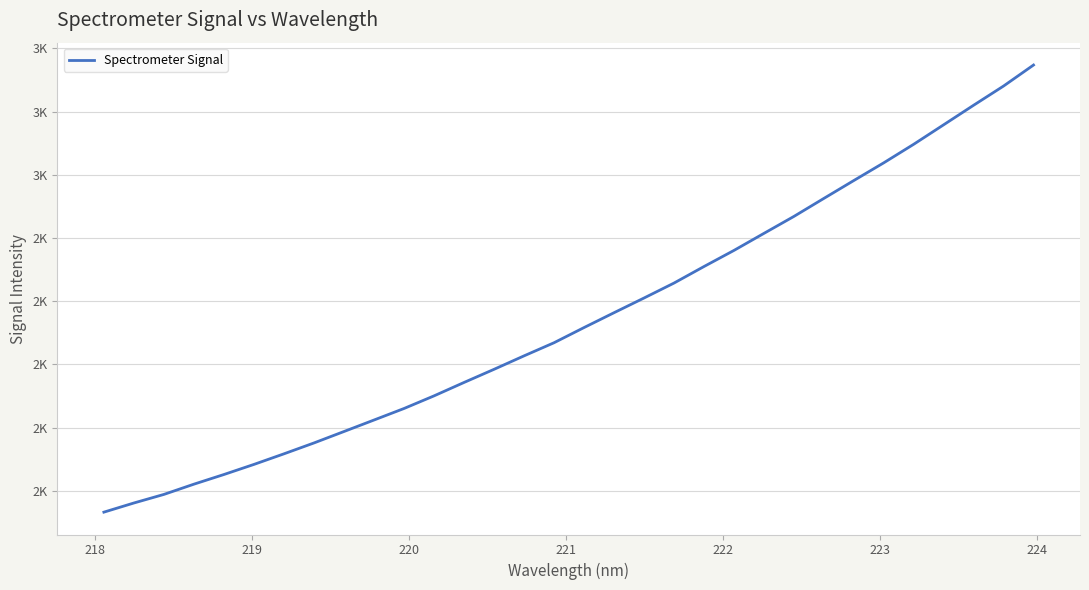

Reading right to left, transcribe all the data shown in this chart.

2947.5	2881.0	2820.2	2758.4	2696.6	2637.9	2581.8	2525.2	2468.1	2414.5	2360.5	2309.5	2257.2	2209.9	2163.3	2116.4	2068.3	2026.8	1984.2	1942.6	1900.2	1860.2	1823.7	1787.4	1751.2	1716.7	1683.2	1651.2	1620.7	1588.2	1561.1	1532.1